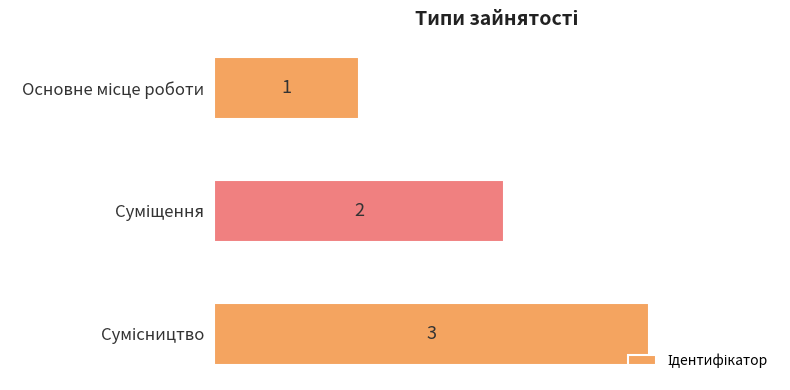

Count the values in the range 1 to 3.

3